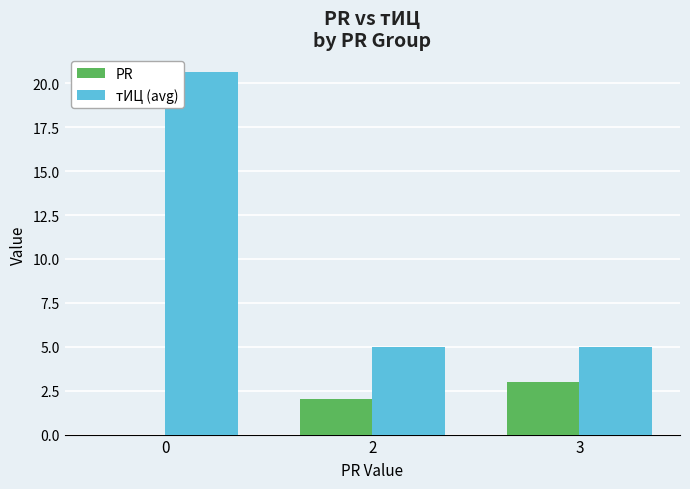

Is it true that тИЦ (avg) equals 2.2 at 3?

False